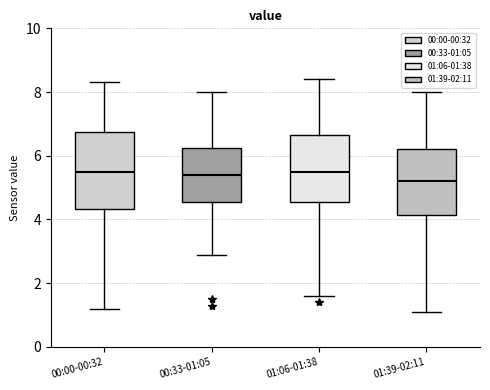

Where is the lower edge of the box for 01:06-01:38 on the y-axis? The values are not printed on the chart, so give them approximately, as read against the axis.

4.6